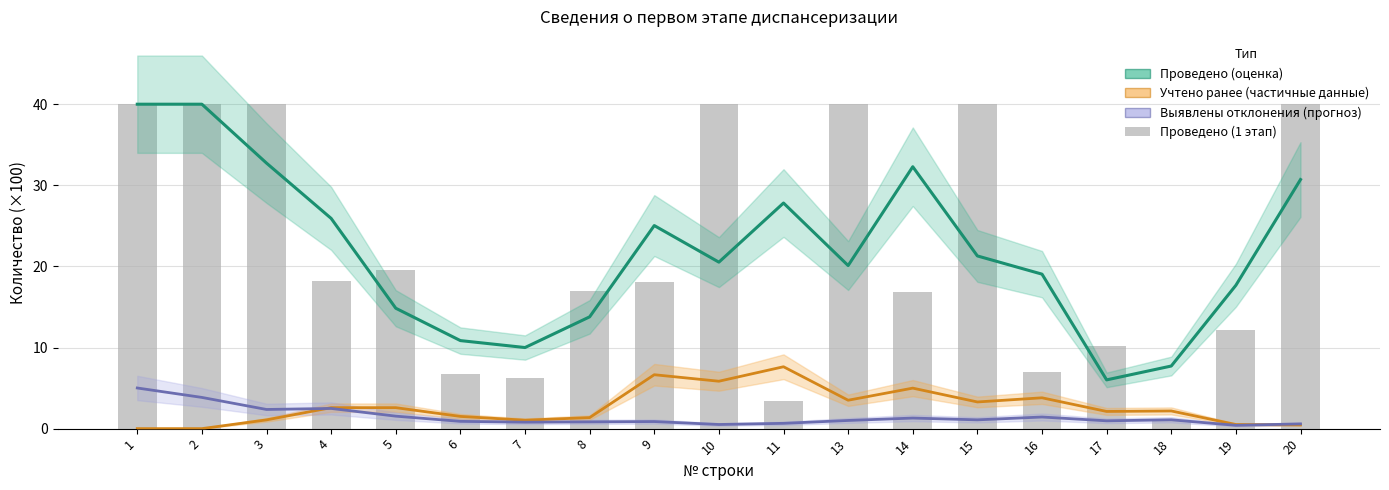

Reading left to right, extract all data points from this chart.

Проведено сглаженное: 40.0	40.0	32.8	25.9	14.9	10.9	10.0	13.8	25.0	20.5	27.8	20.1	32.3	21.3	19.1	6.0	7.7	17.7	30.7
Учтено ранее сглаженное: 0.0	0.0	1.1	2.6	2.6	1.5	1.0	1.4	6.6	5.8	7.6	3.5	5.0	3.3	3.8	2.1	2.2	0.5	0.5
Выявлены патологические отклонения: 5.0	3.8	2.4	2.5	1.5	0.9	0.8	0.8	0.9	0.5	0.7	1.0	1.3	1.1	1.4	1.0	1.1	0.4	0.6
Проведено (1 этап): 40.0	40.0	40.0	18.2	19.6	6.8	6.2	17.0	18.1	40.0	3.5	40.0	16.9	40.0	7.0	10.1	0.9	12.1	40.0